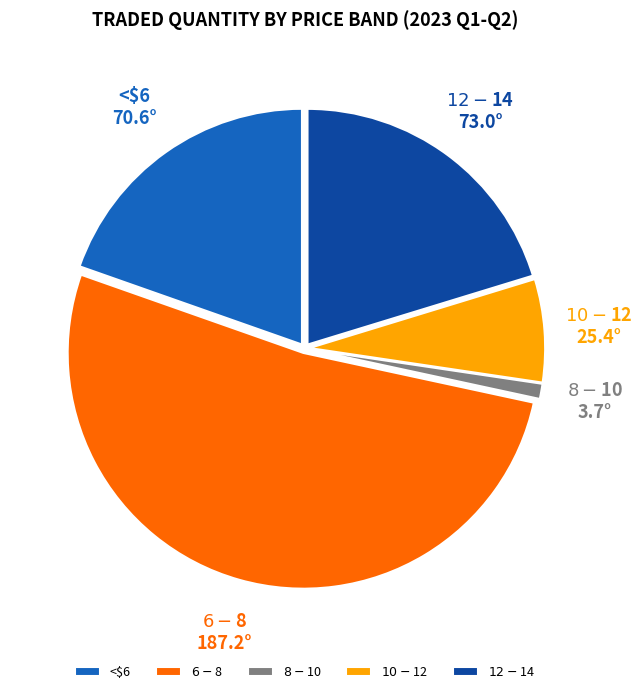

What is the smallest slice in the pie chart?

$8-$10